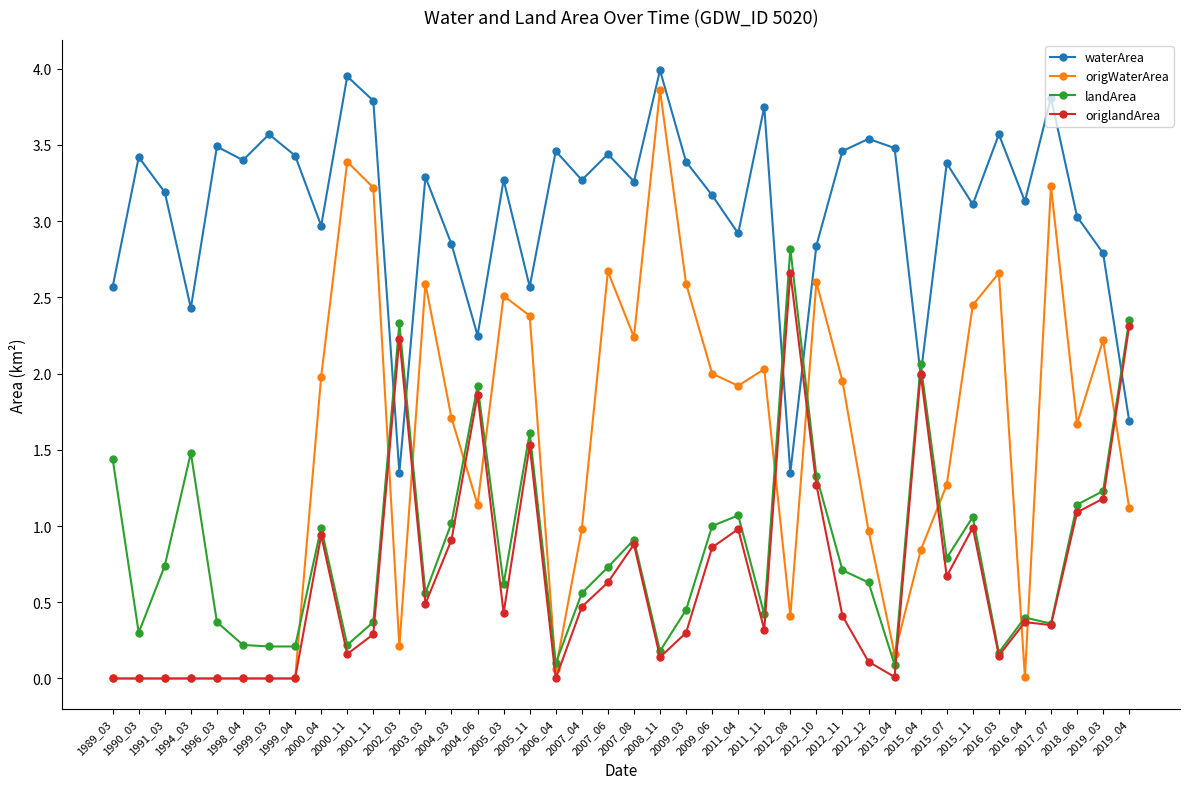

True or false: origWaterArea has more than 0 points higher than both neighbors.

True